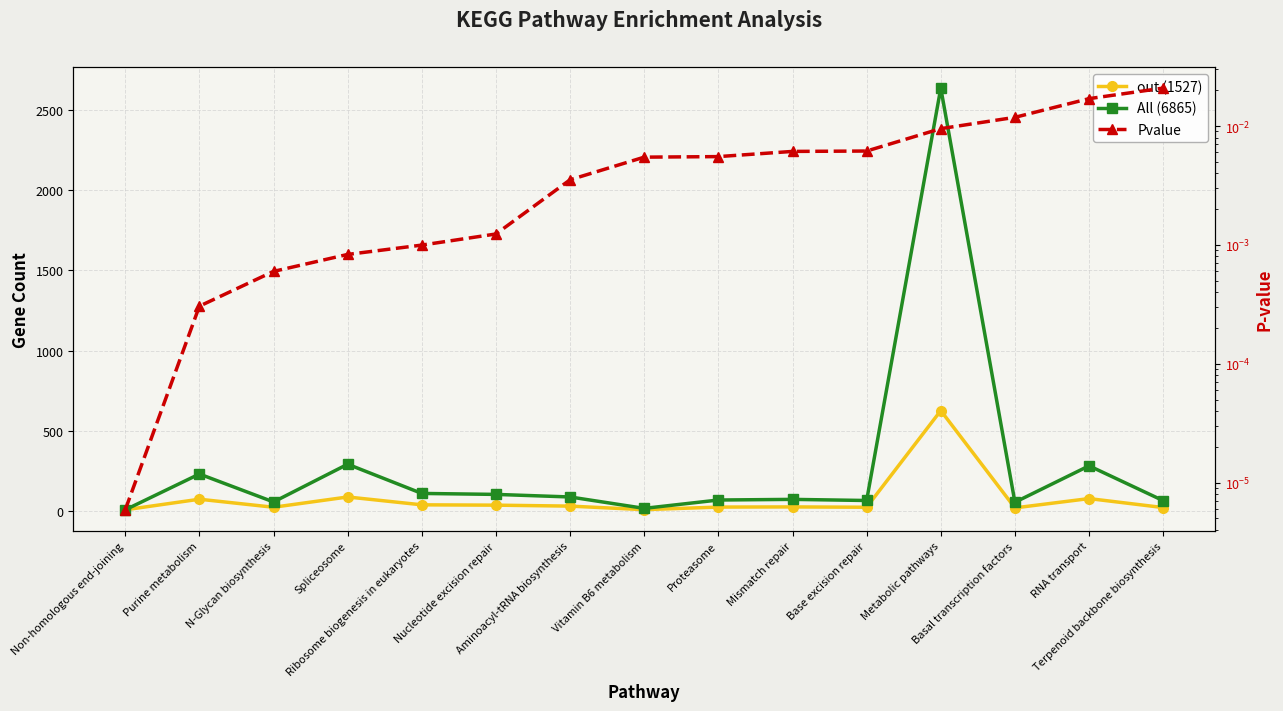

At Nucleotide excision repair, list the series in order from largest to smallest.

All (6865), out (1527), Pvalue